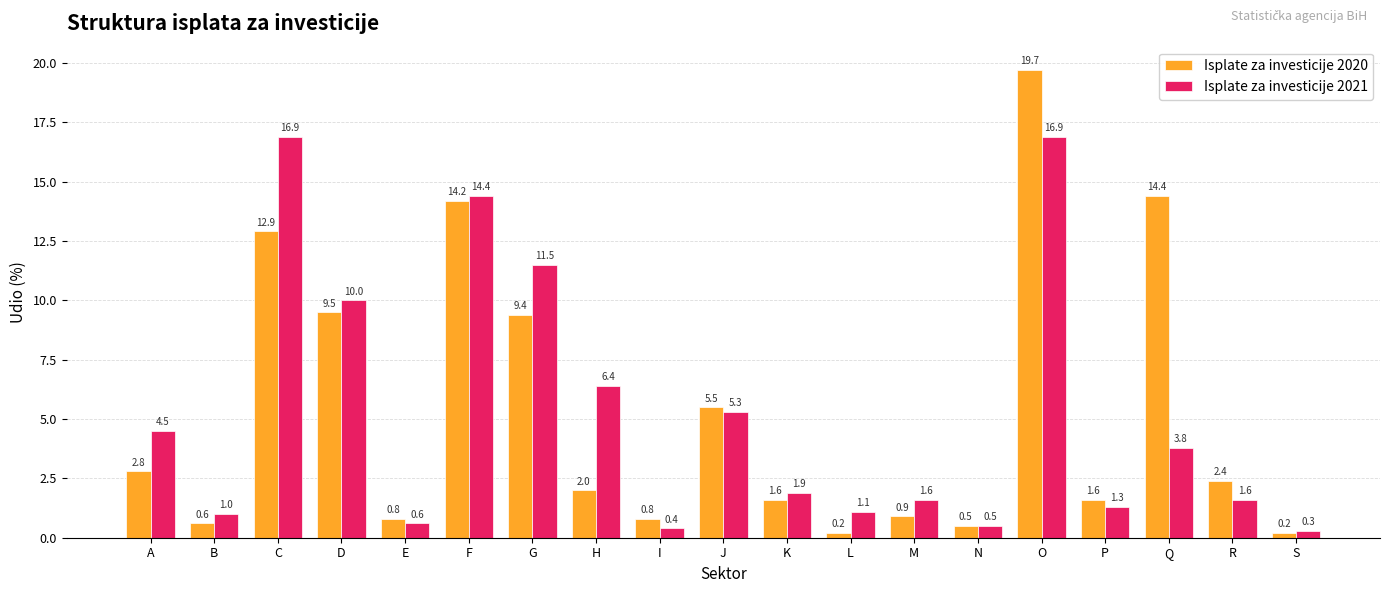

Which label corresponds to the largest value in the chart?

O